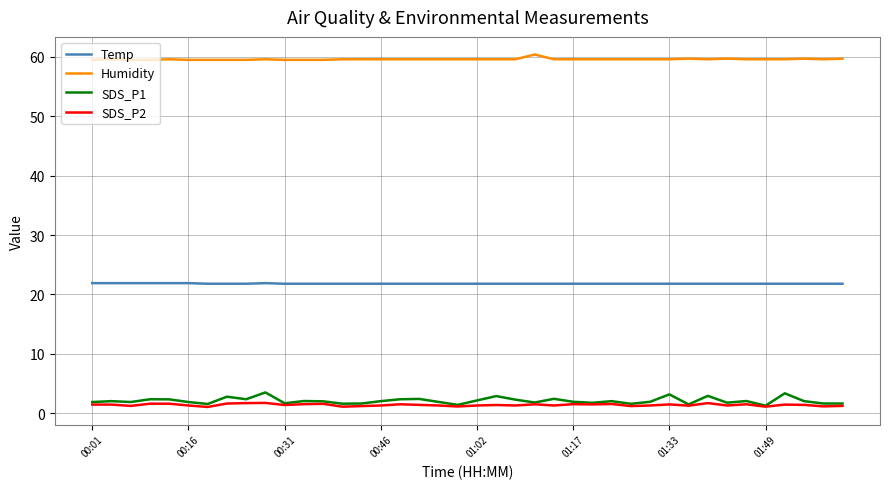

What is the average value of the SDS_P2 series?

1.4